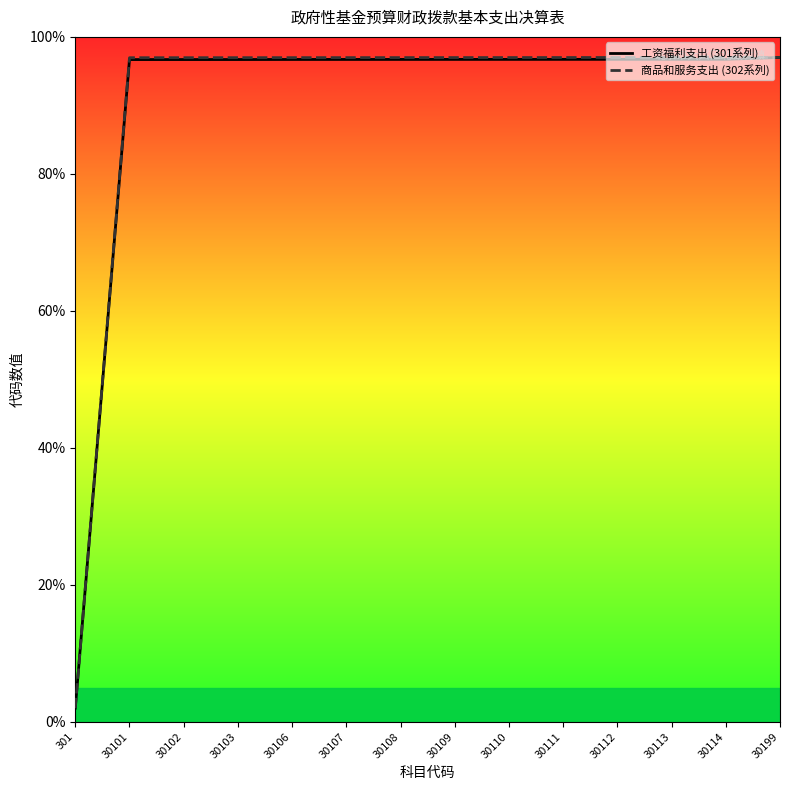

What is the smallest value displayed?

2.0